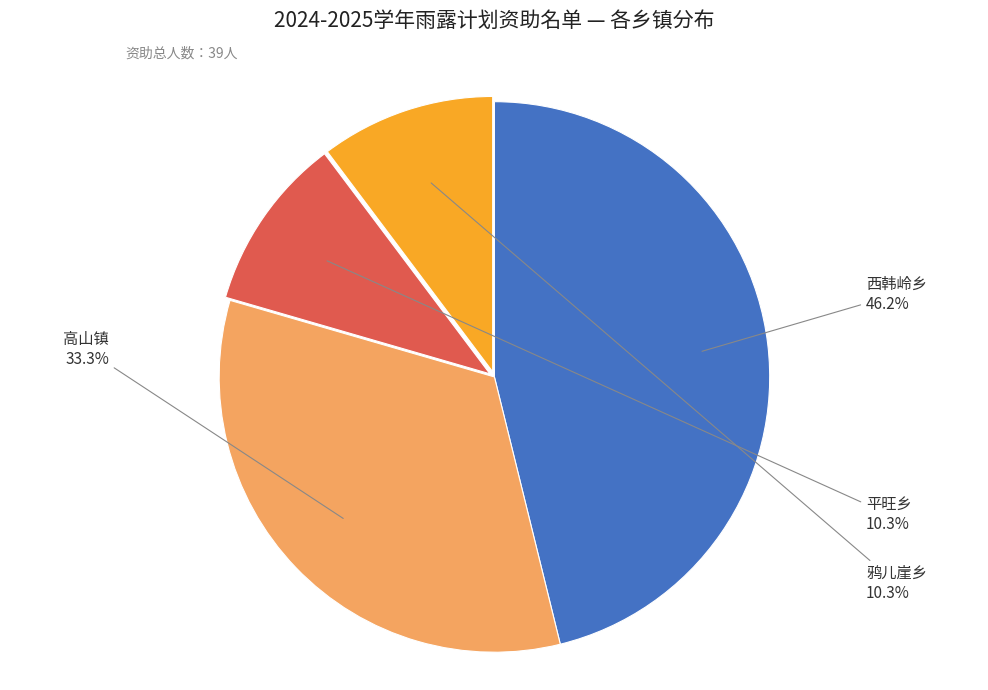

Is there any slice that represents more than half of the pie?

No